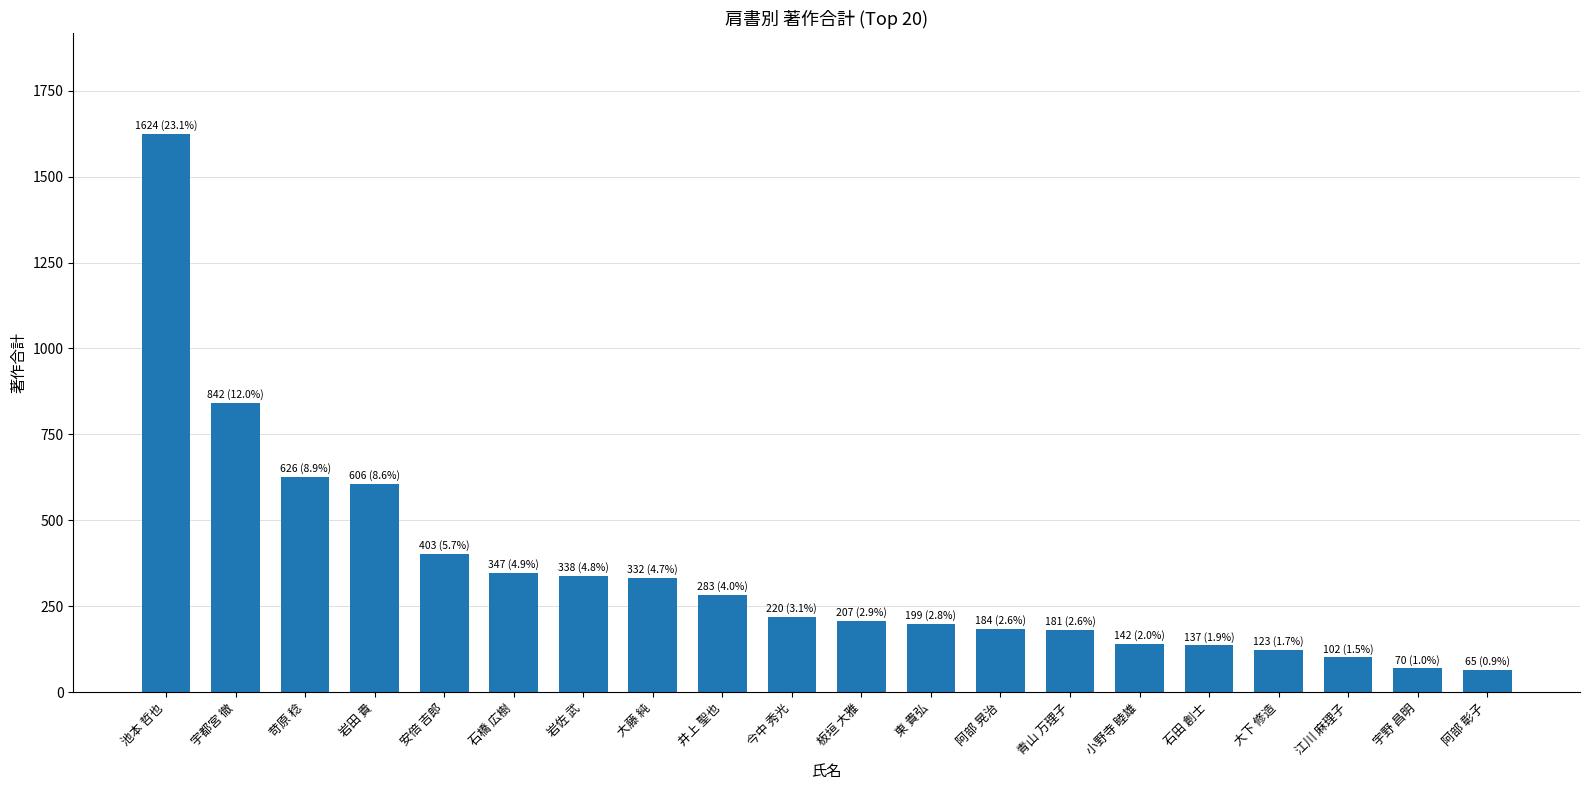

What position from the right is 青山 万理子?

7